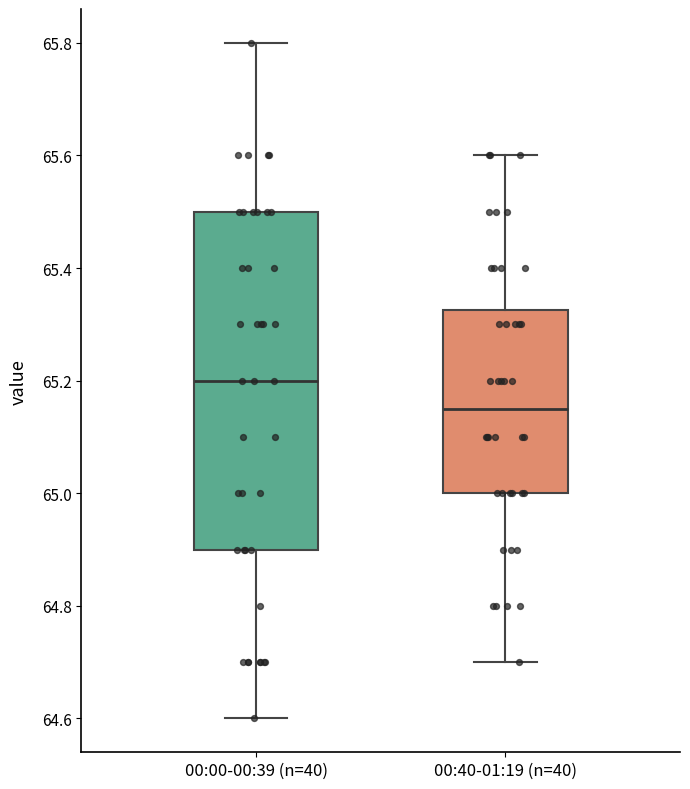

Which box has the lowest median line?

00:40-01:19 (n=40)